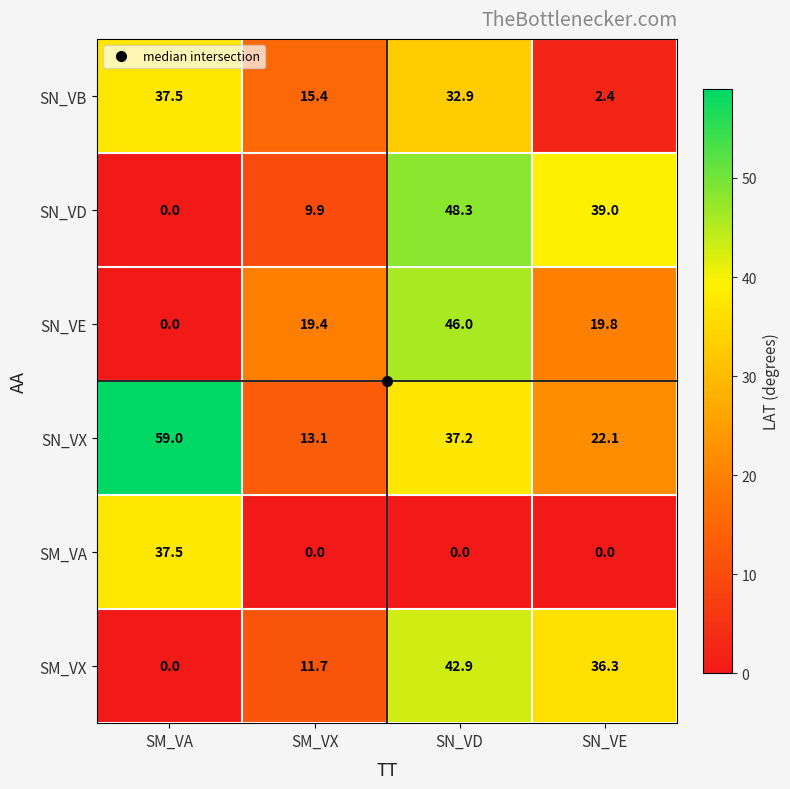

What is the difference between the SN_VX values at SN_VD and SM_VX?

24.1